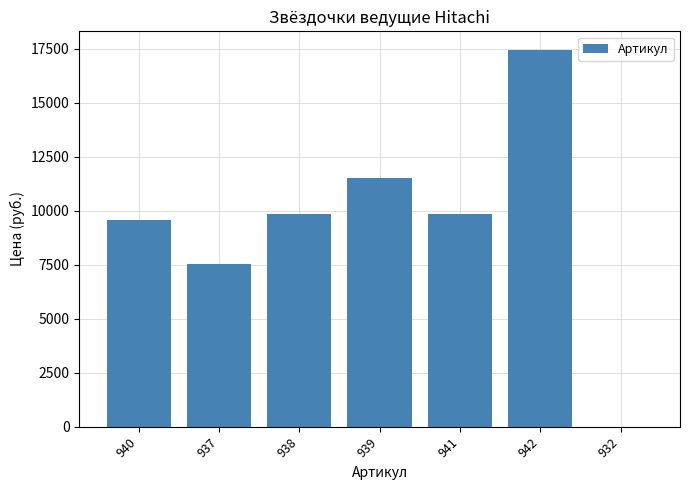

Which label corresponds to the largest value in the chart?

942